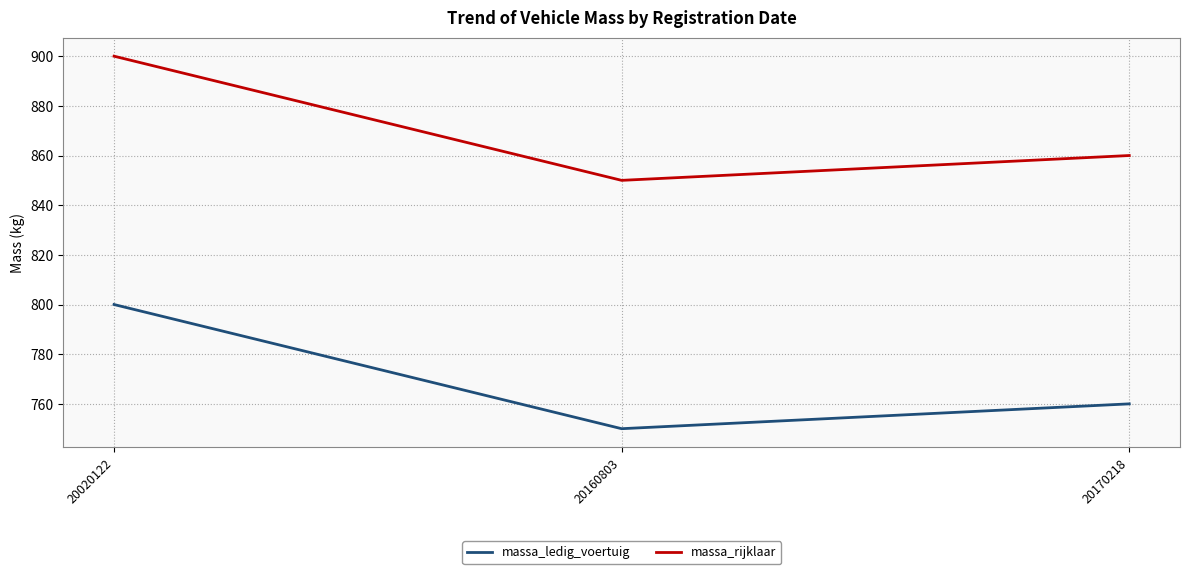

How many distinct data groups are displayed?

2